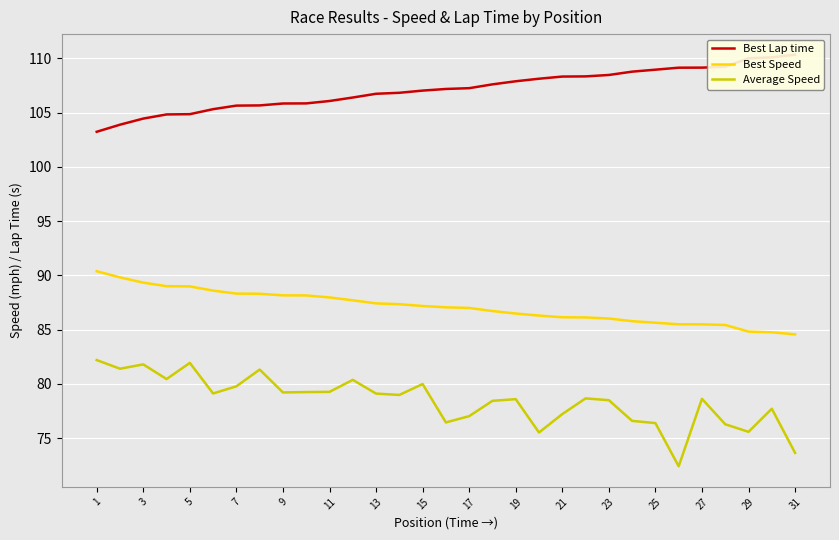

Is it true that Best Speed equals 88.0 at 11?

True